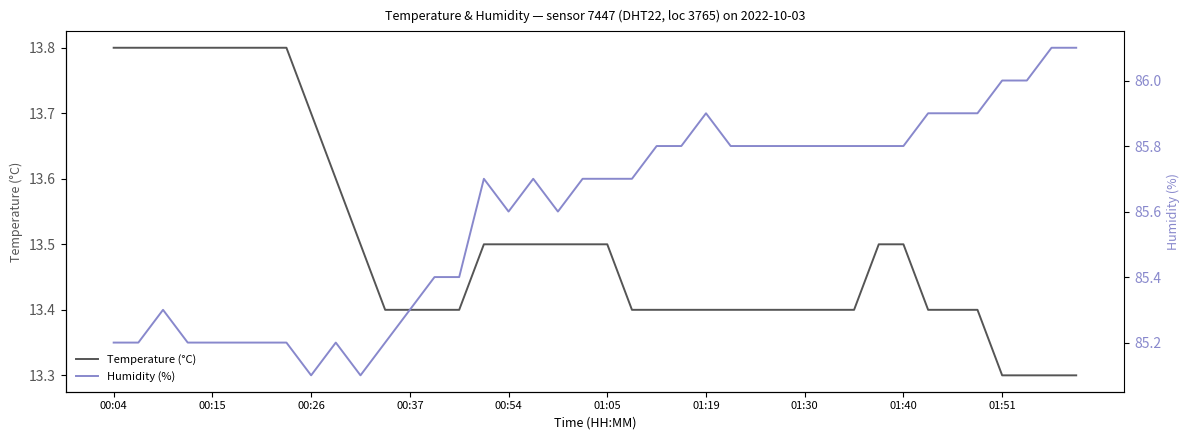

True or false: Humidity (%) has more than 0 points higher than both neighbors.

True